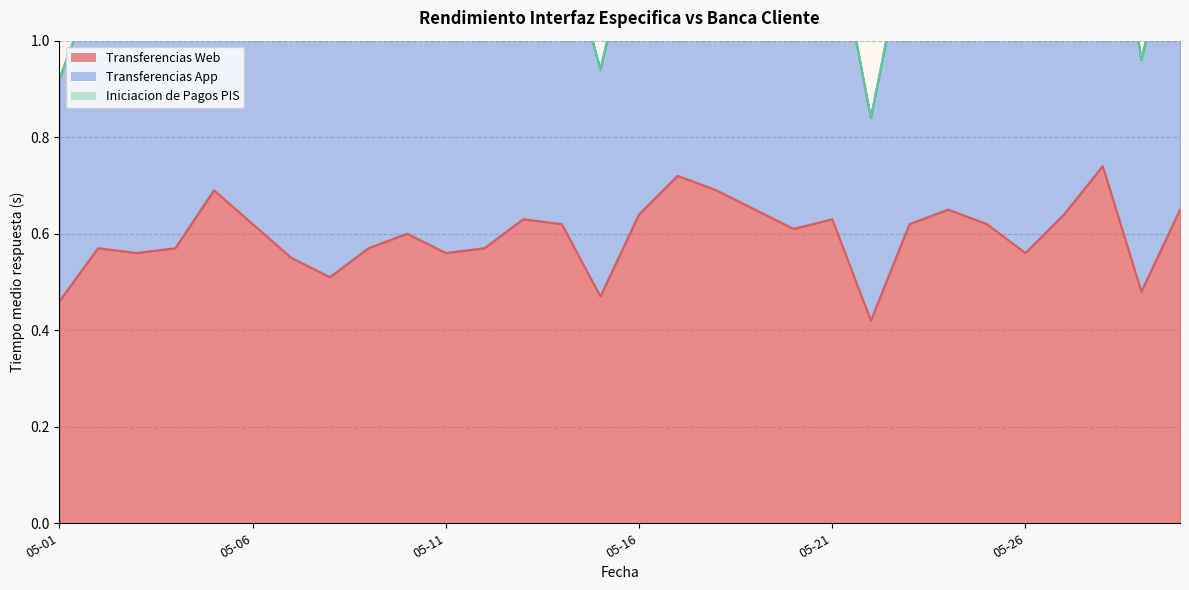

What is the value of the Transferencias App point at the 17th from the left?

1.4